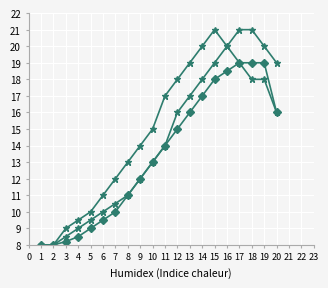

How many lines are shown in the chart?

3